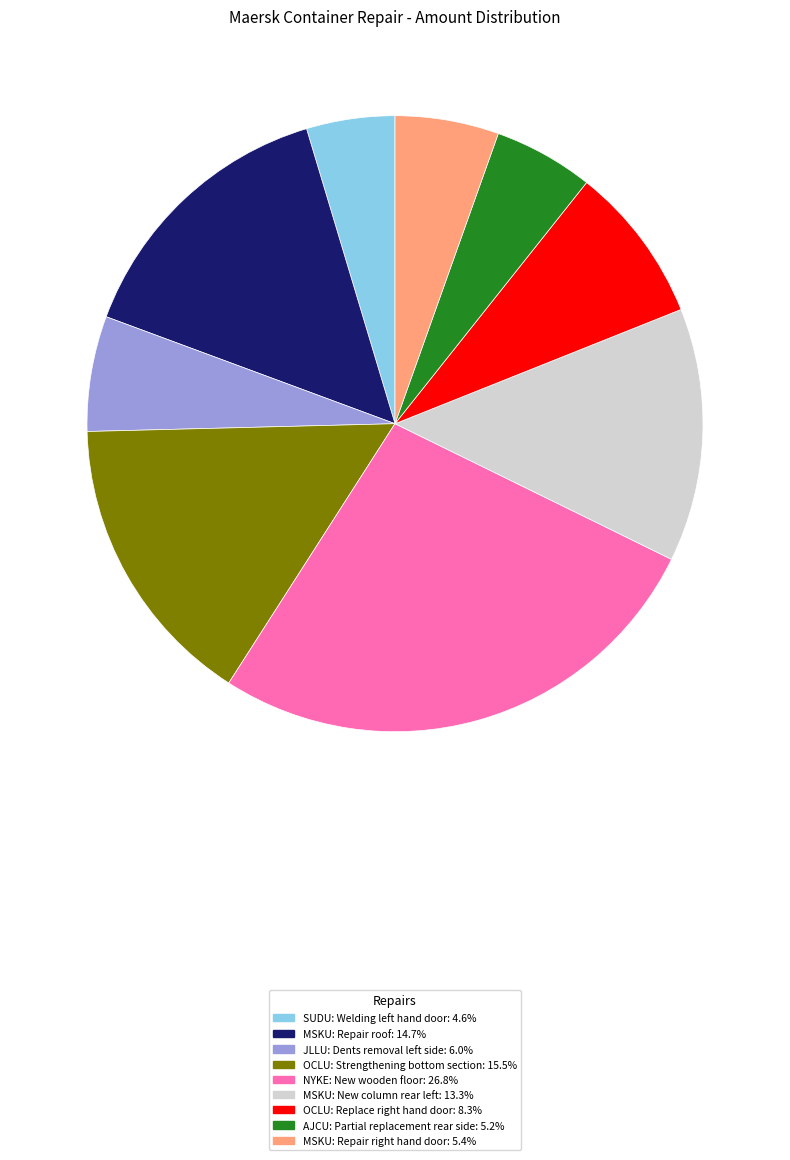

Which slice is the smallest?

SUDU: Welding left hand door